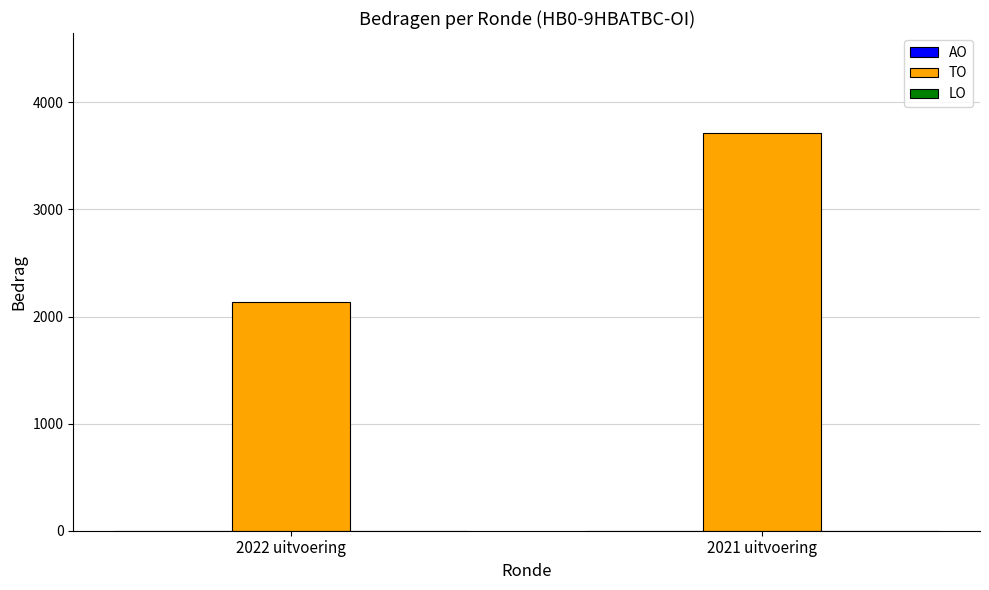

What position from the right is 2022 uitvoering?

2